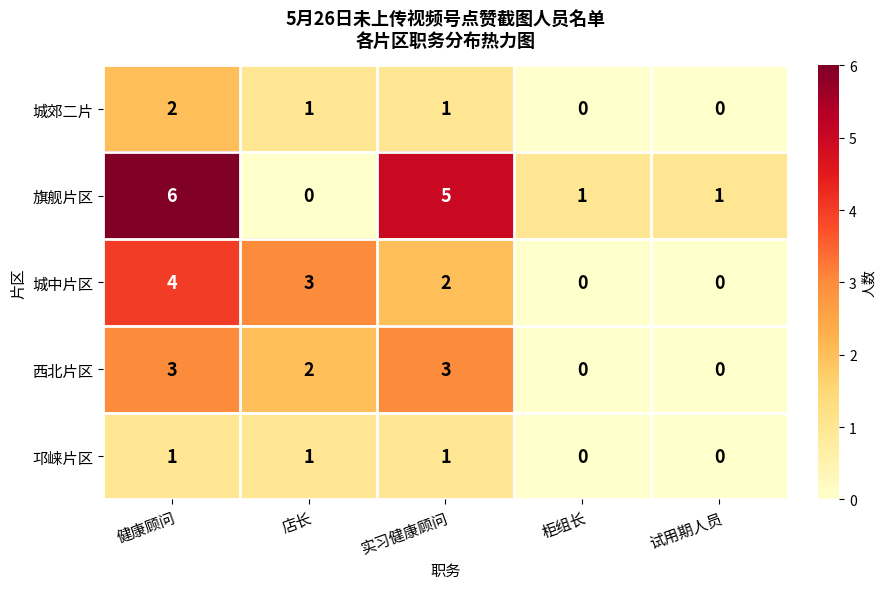

How many data points does each series have?

5